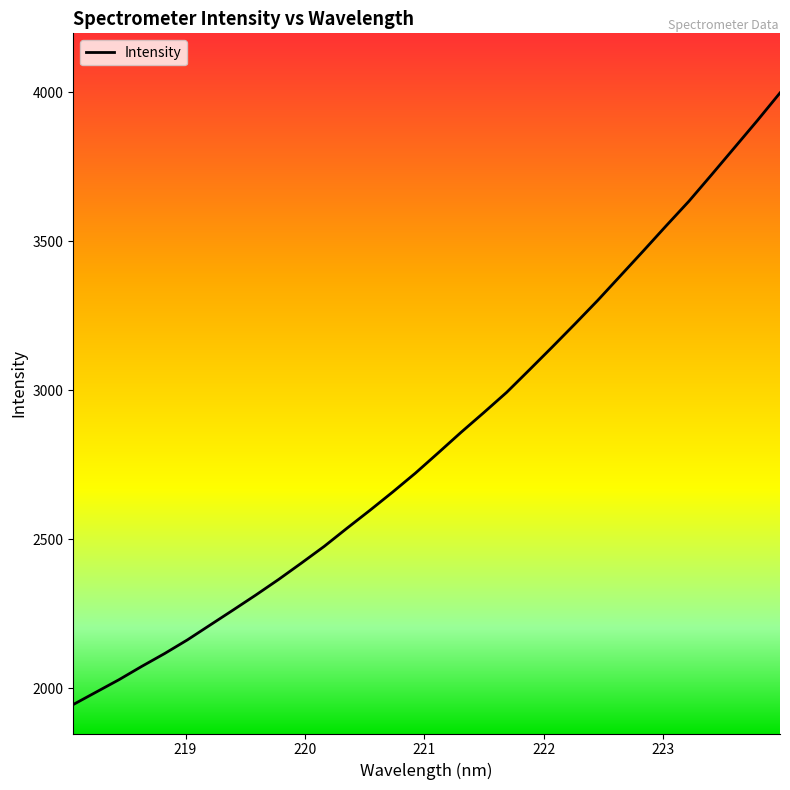

How many values are below 2789?

16